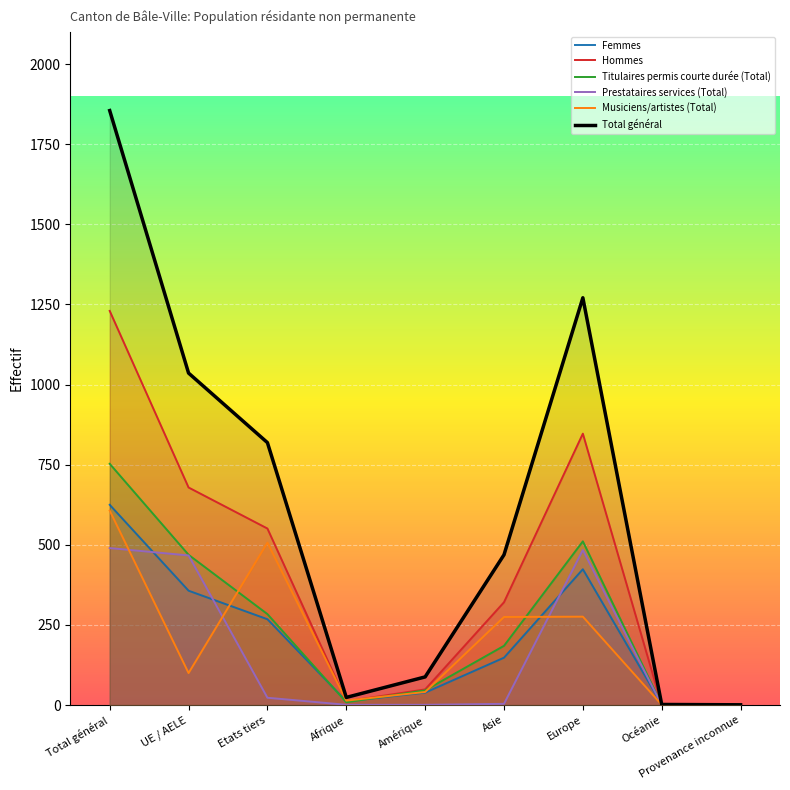

List the series in order of their peak value, lowest first.

Prestataires services (Total), Musiciens/artistes (Total), Femmes, Titulaires permis courte durée (Total), Hommes, Total général